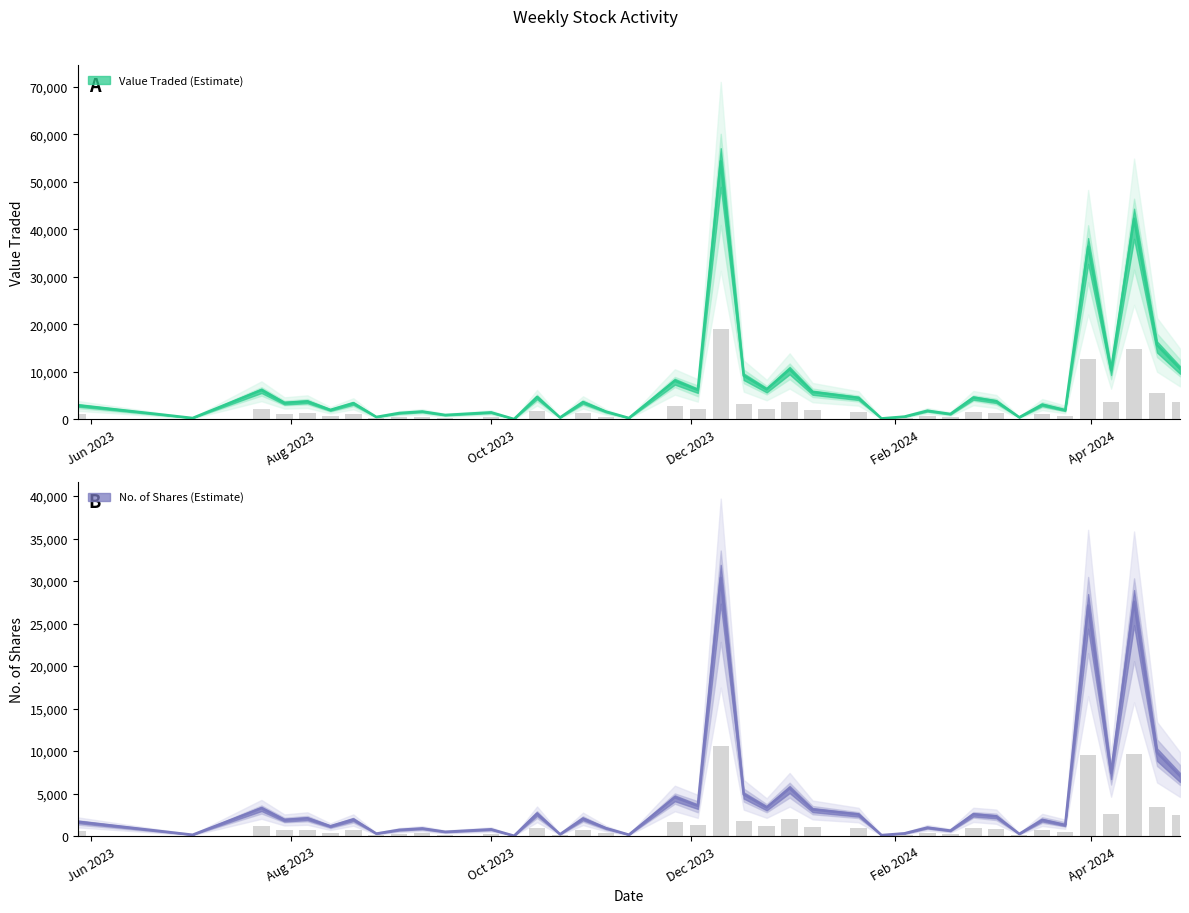

What is the difference between the Value Traded values at 33 and 37?

2744